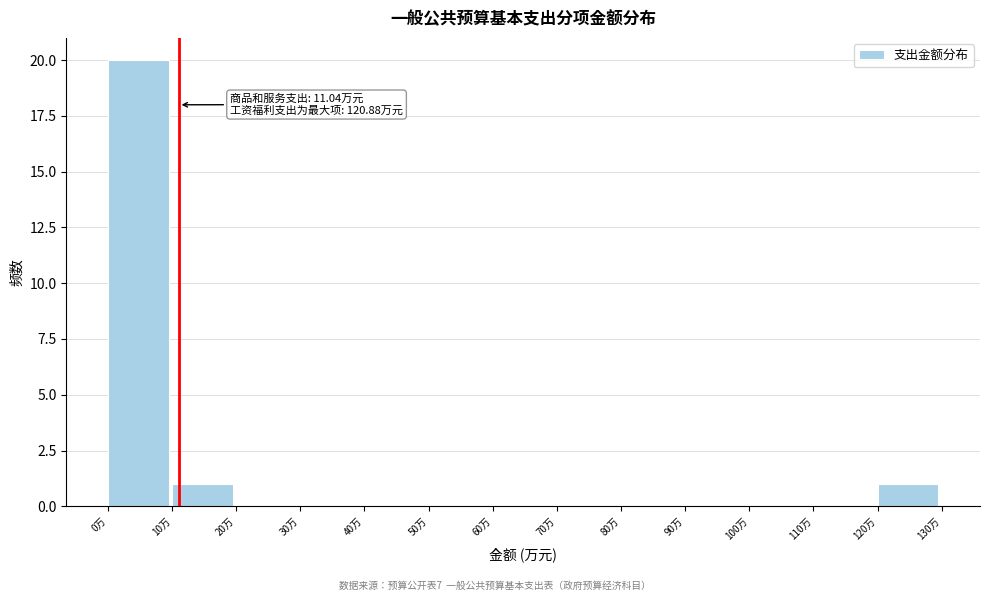

Which range on the x-axis has the tallest bar?

0 to 10